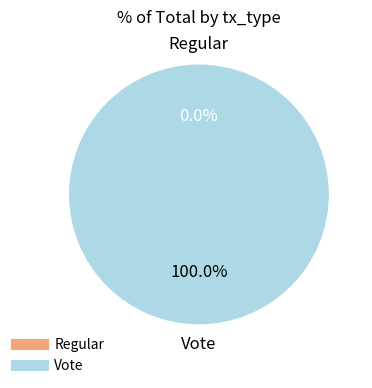

To the nearest percent, what is the combined percentage of Vote and Regular?

100%